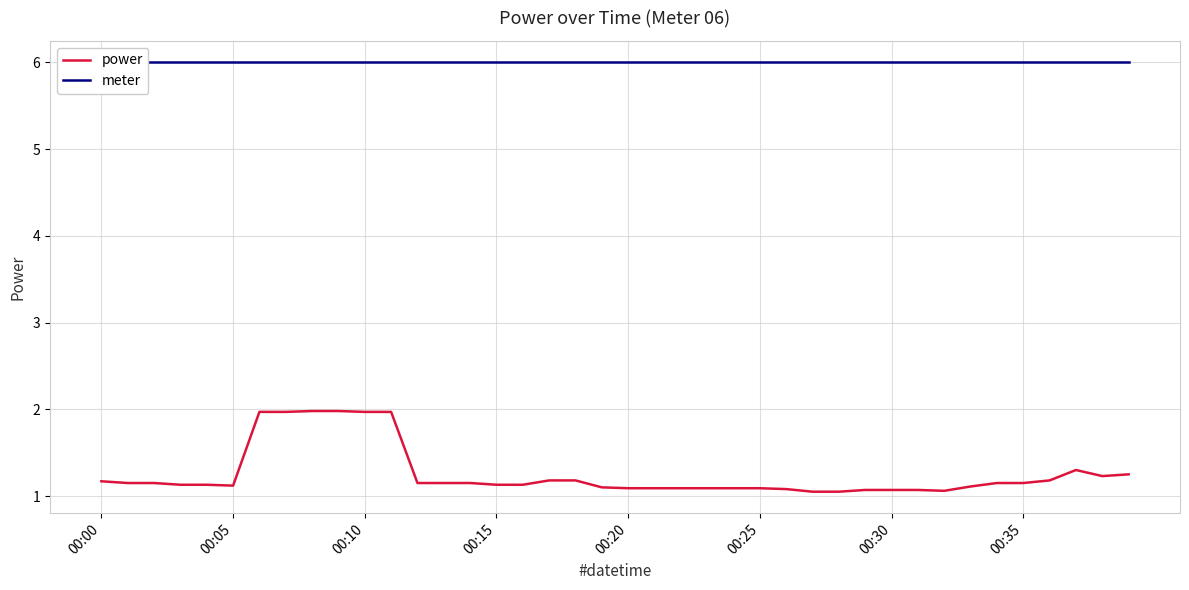

Count the number of categories in the chart.

40